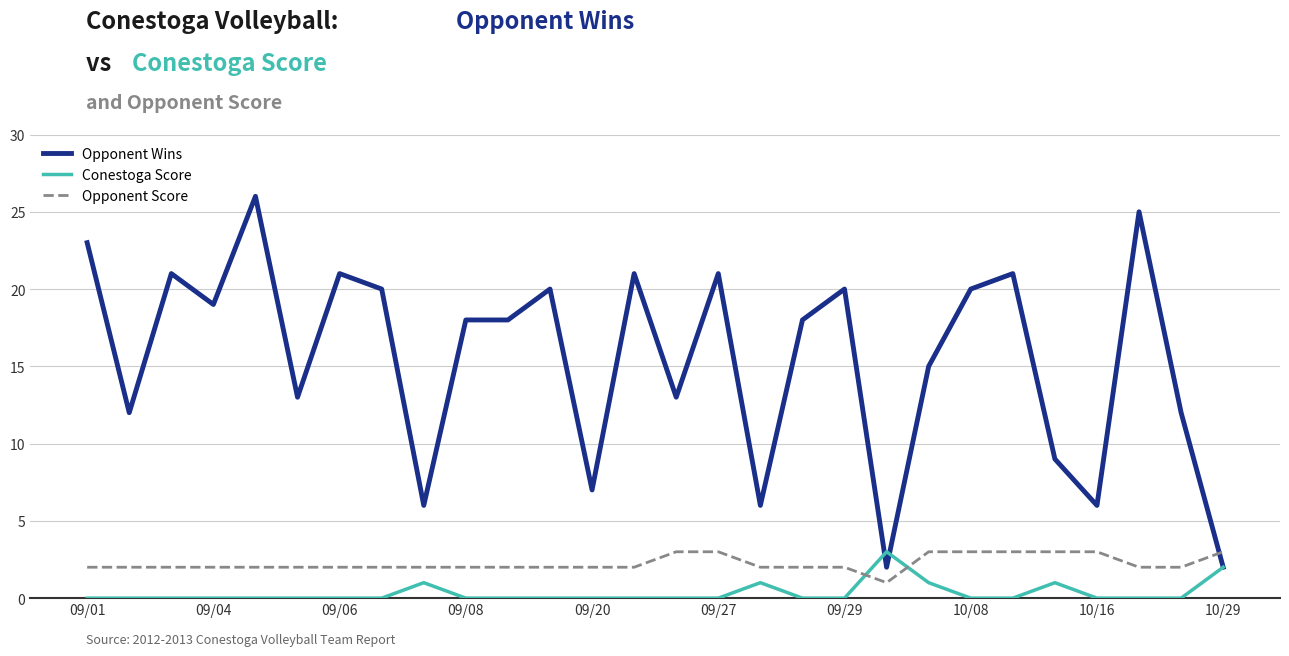

How many lines are shown in the chart?

3